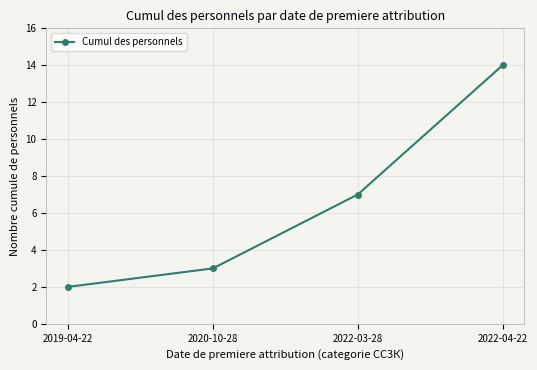

Reading left to right, list all the values displayed in this chart.

2	3	7	14